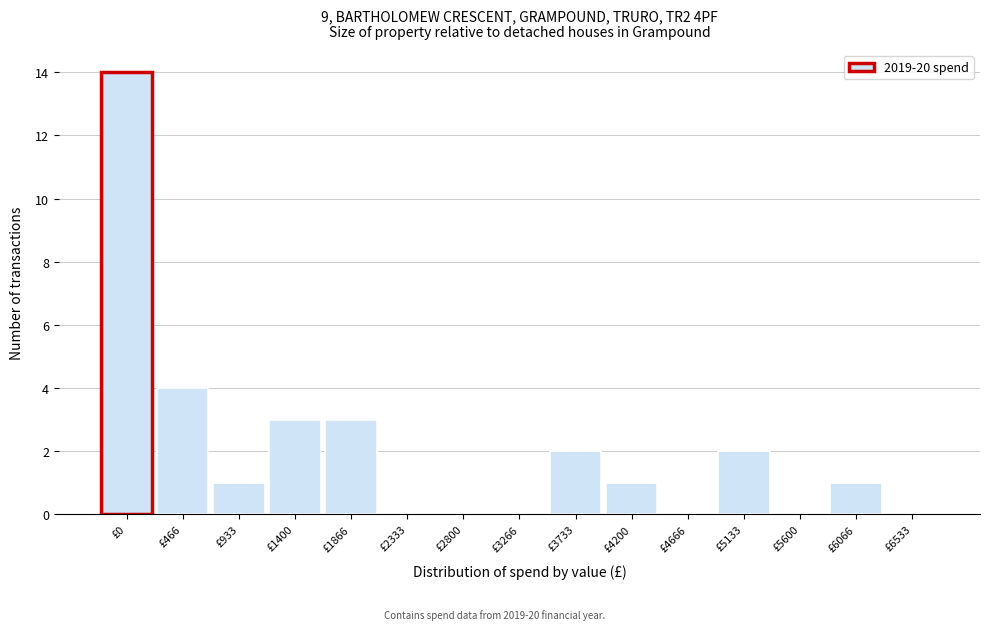

Reading left to right, transcribe all the data shown in this chart.

£0=14	£466=4	£933=1	£1400=3	£1866=3	£2333=0	£2800=0	£3266=0	£3733=2	£4200=1	£4666=0	£5133=2	£5600=0	£6066=1	£6533=0